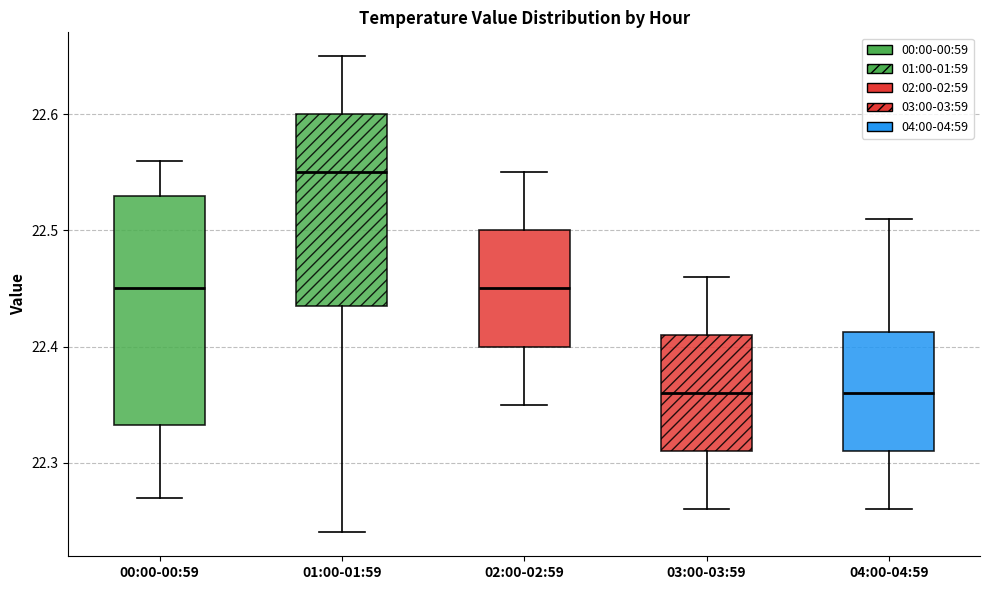

Reading left to right, read every box against the y-axis: the position of its median line, the range the box covers, and the ends of its whiskers. The values are not printed on the chart, so give them approximately, as read against the axis.

00:00-00:59: median 22.45, box 22.33 to 22.53, whiskers 22.27 to 22.56
01:00-01:59: median 22.55, box 22.44 to 22.60, whiskers 22.24 to 22.65
02:00-02:59: median 22.45, box 22.40 to 22.50, whiskers 22.35 to 22.55
03:00-03:59: median 22.36, box 22.31 to 22.41, whiskers 22.26 to 22.46
04:00-04:59: median 22.36, box 22.31 to 22.41, whiskers 22.26 to 22.51